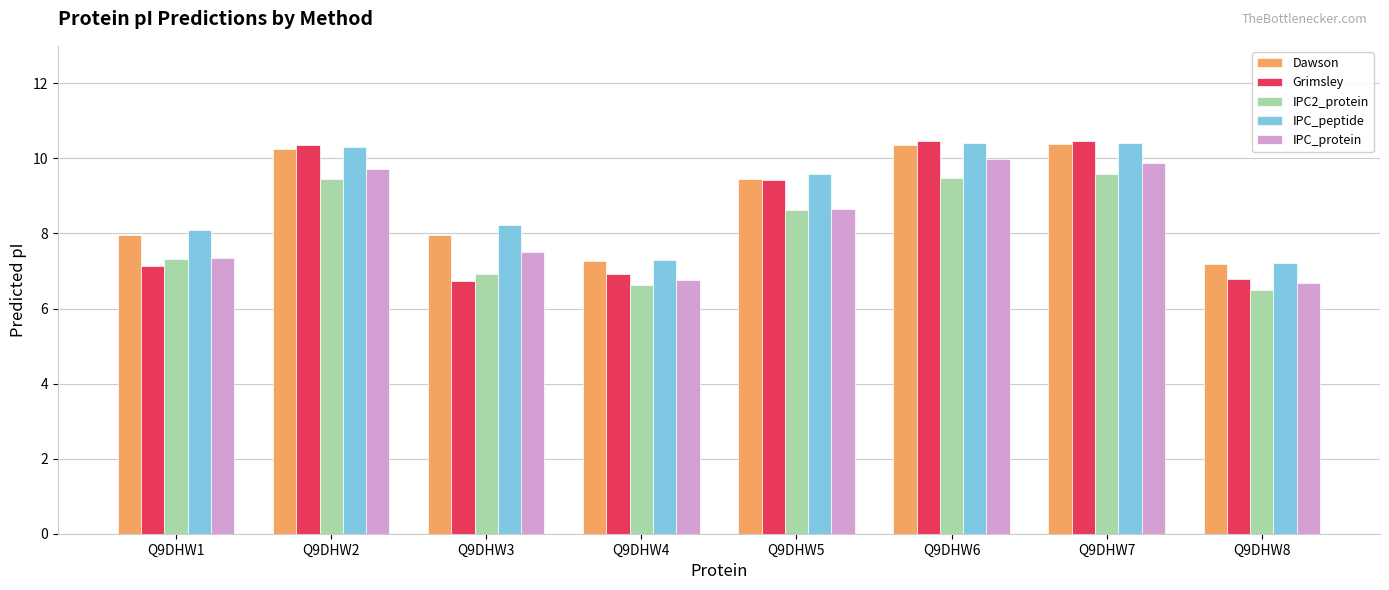

Which category has the highest value in the IPC2_protein series?

Q9DHW7